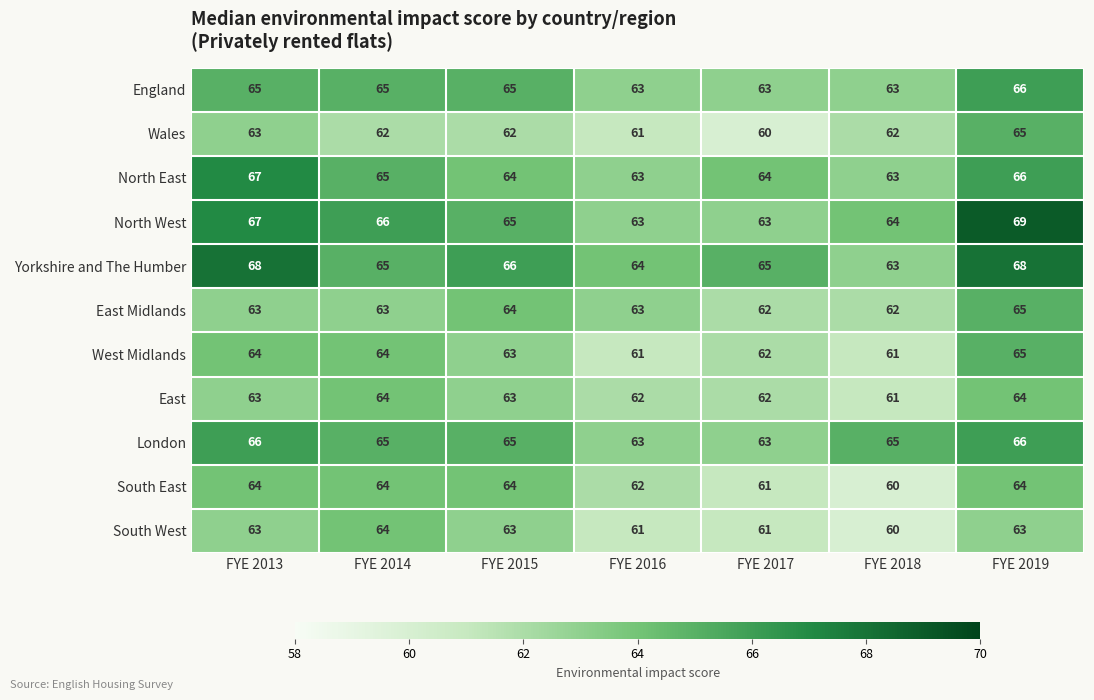

The North East series shows 14 at FYE 2018. True or false?

False